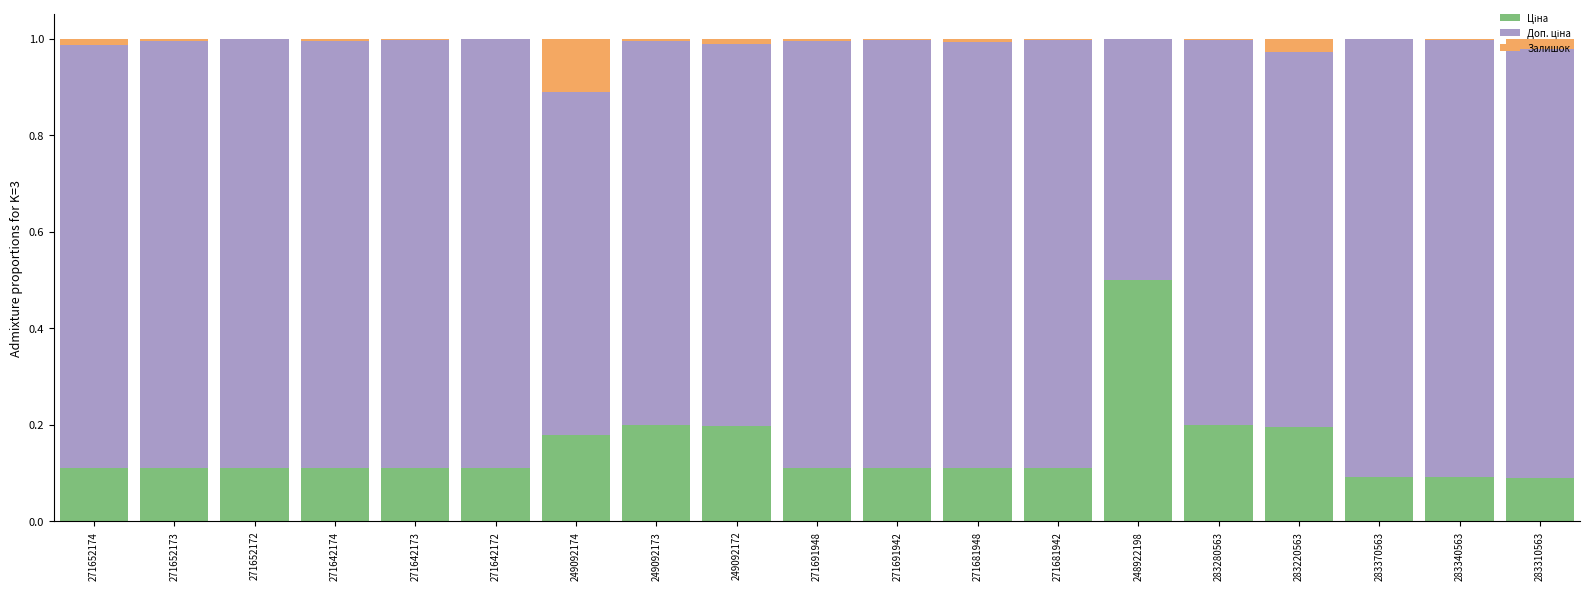

True or false: Залишок has a value of 0.0 at 283340563.

True